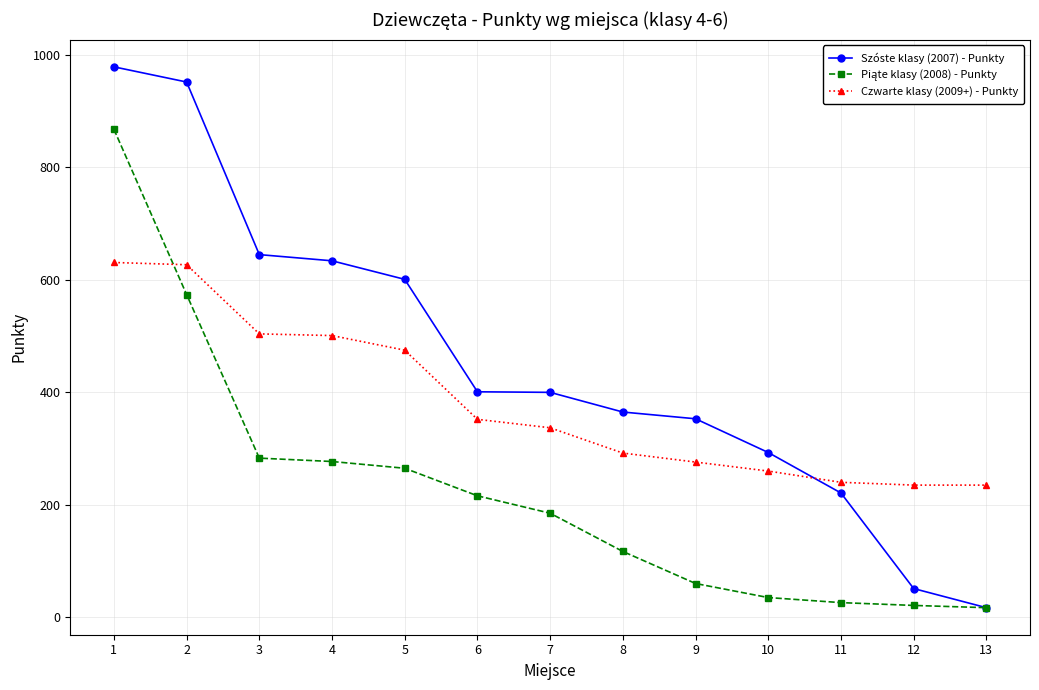

What is the difference between the highest and lowest values at 5?

336.0